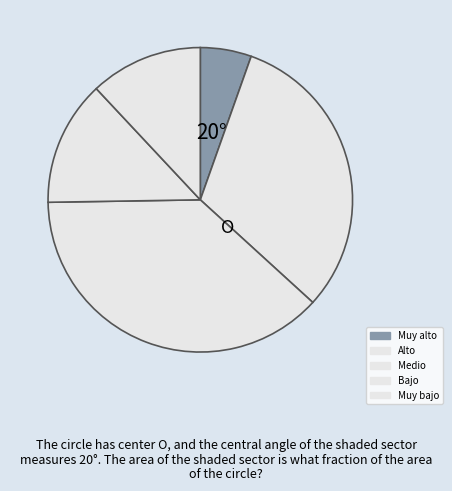

Which category has the biggest portion of the pie?

Medio